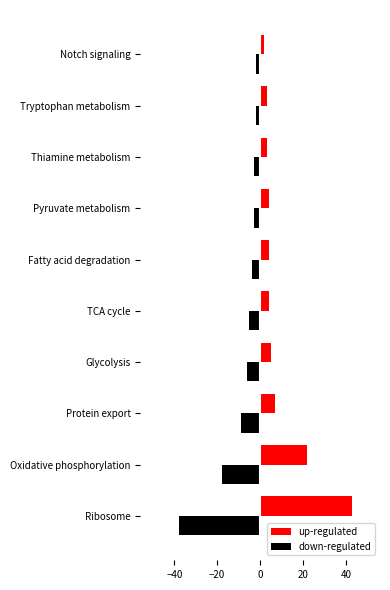

What is the difference between the second highest and minimum values in the down-regulated series?

36